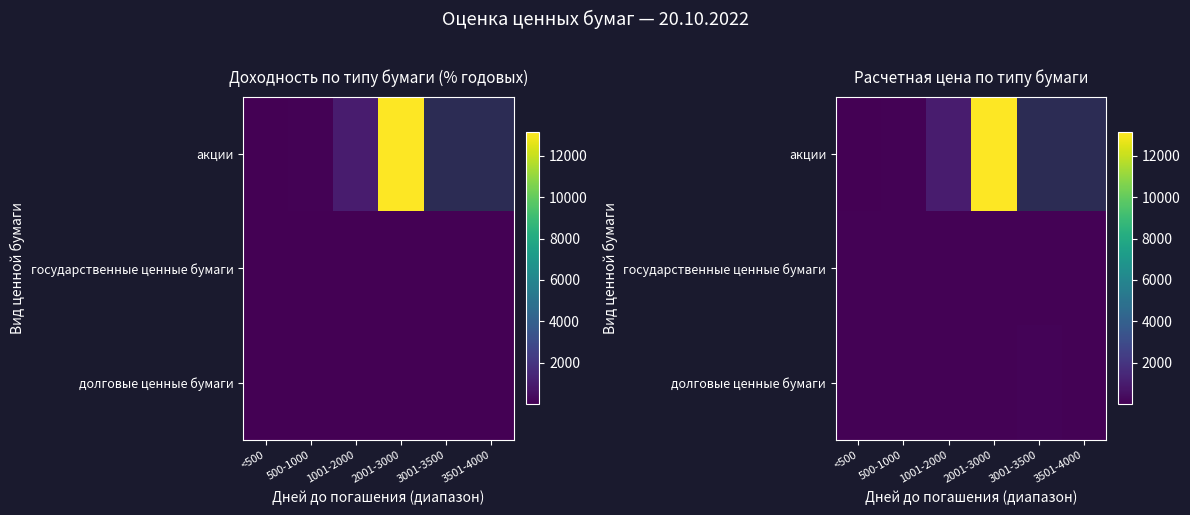

At which category is the sum across all series the highest?

2001-3000